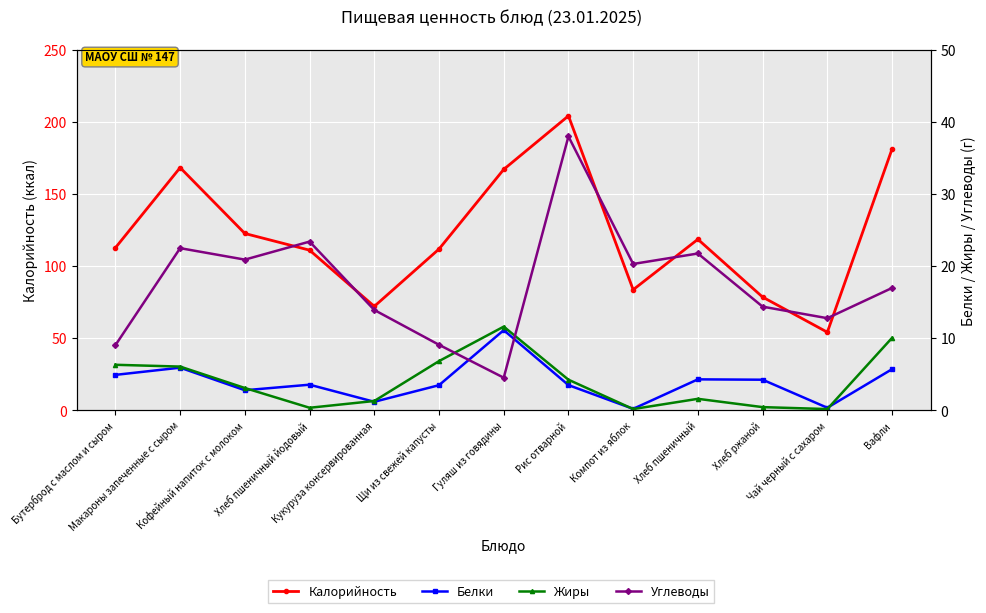

True or false: Калорийность and Белки intersect in this chart.

False